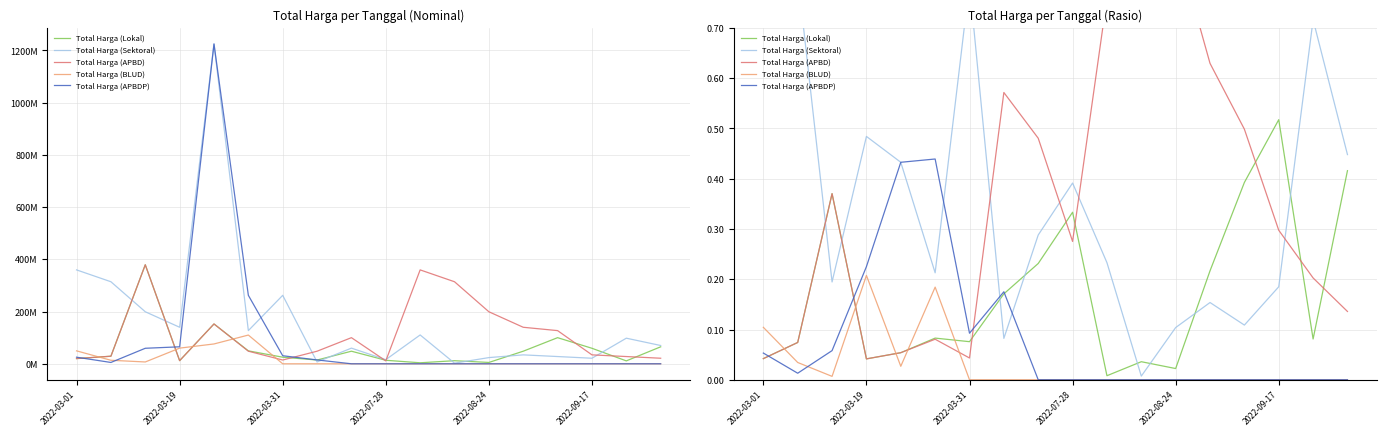

Which series has the widest spread of values?

Total Harga (APBD)